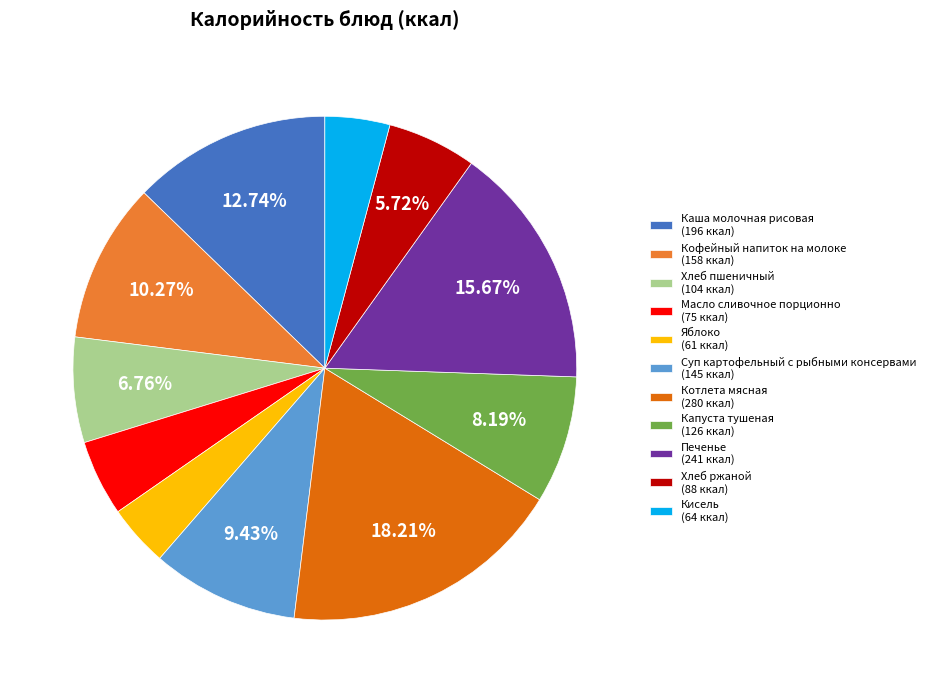

Is the sum of Каша молочная рисовая (196 ккал) and Суп картофельный с рыбными консервами (145 ккал) greater than half?

No